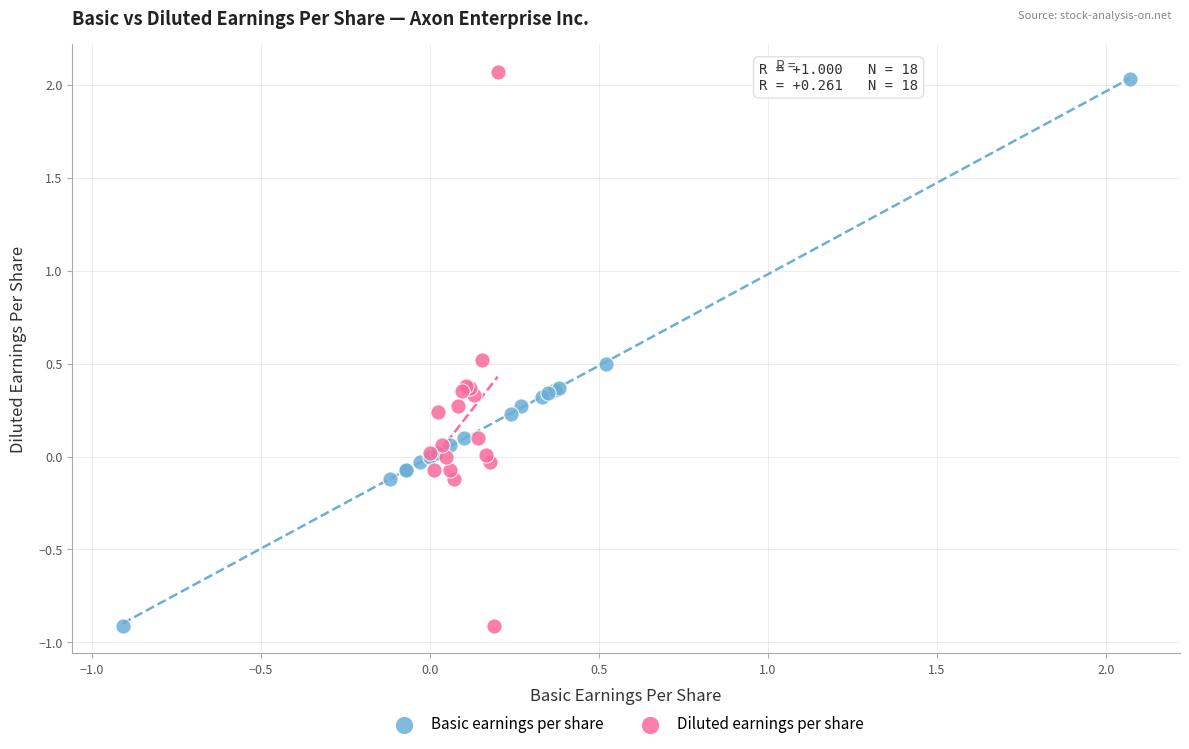

Which series has the largest Y range (max minus min)?

Diluted earnings per share